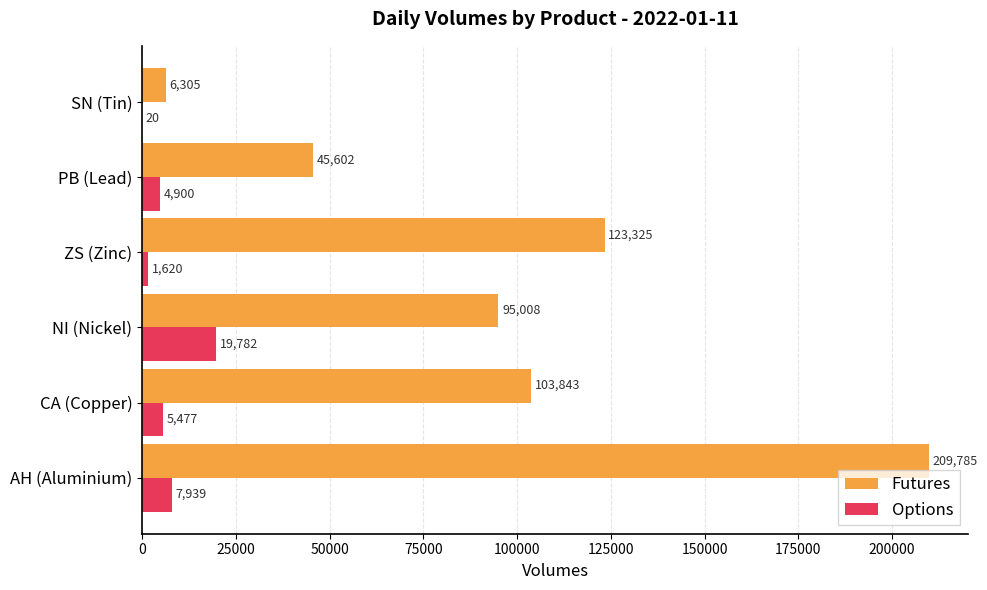

What is the sum of the Futures values at AH (Aluminium) and NI (Nickel)?

304793